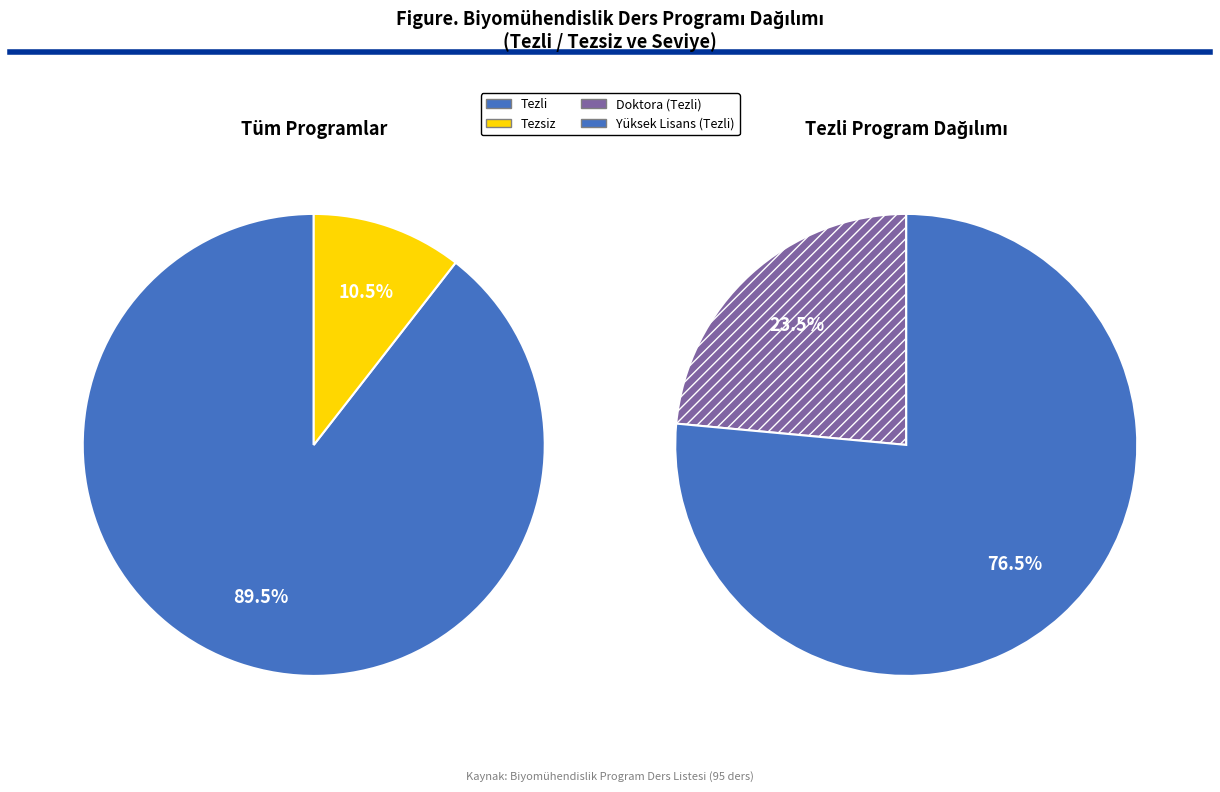

Rank the categories by value from highest to lowest.

Tezli, Tezsiz